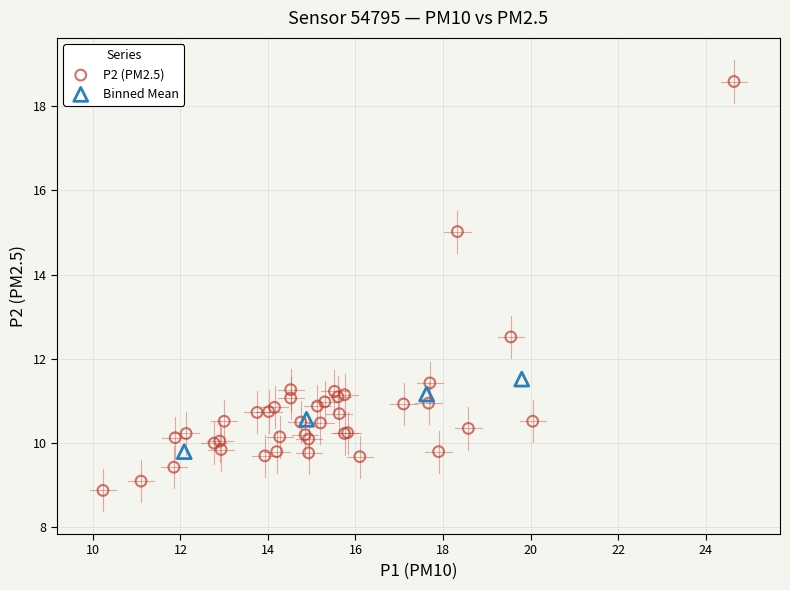

Which series has the largest Y range (max minus min)?

P2 (PM2.5)